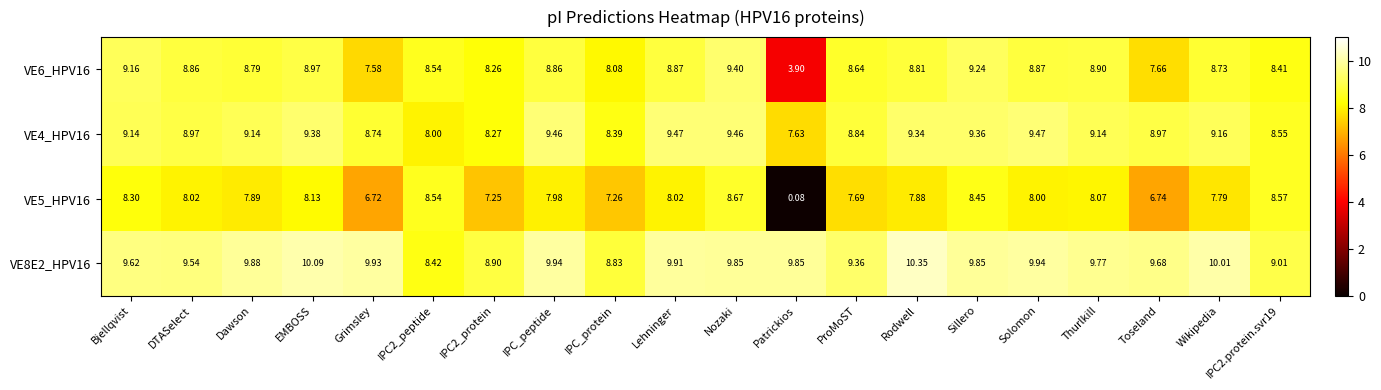

Is the value of VE8E2_HPV16 at EMBOSS greater than the value of VE6_HPV16 at Wikipedia?

Yes